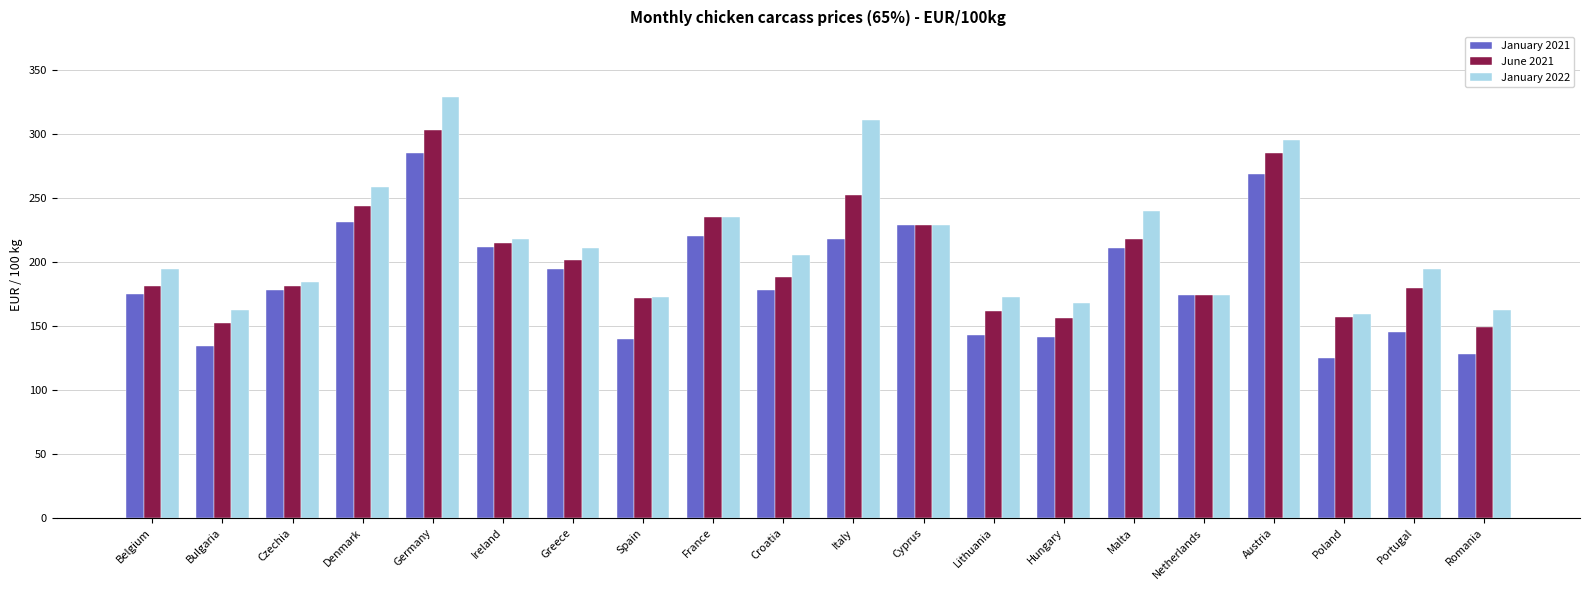

List the series in order of their overall mean, highest first.

January 2022, June 2021, January 2021